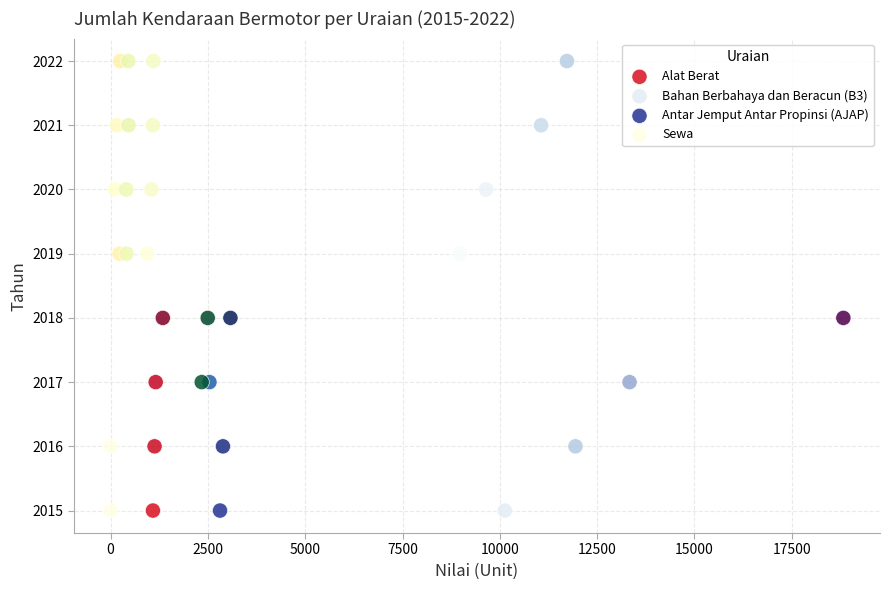

What are all the series names shown in the legend?

Alat Berat, Bahan Berbahaya dan Beracun (B3), Antar Jemput Antar Propinsi (AJAP), Sewa